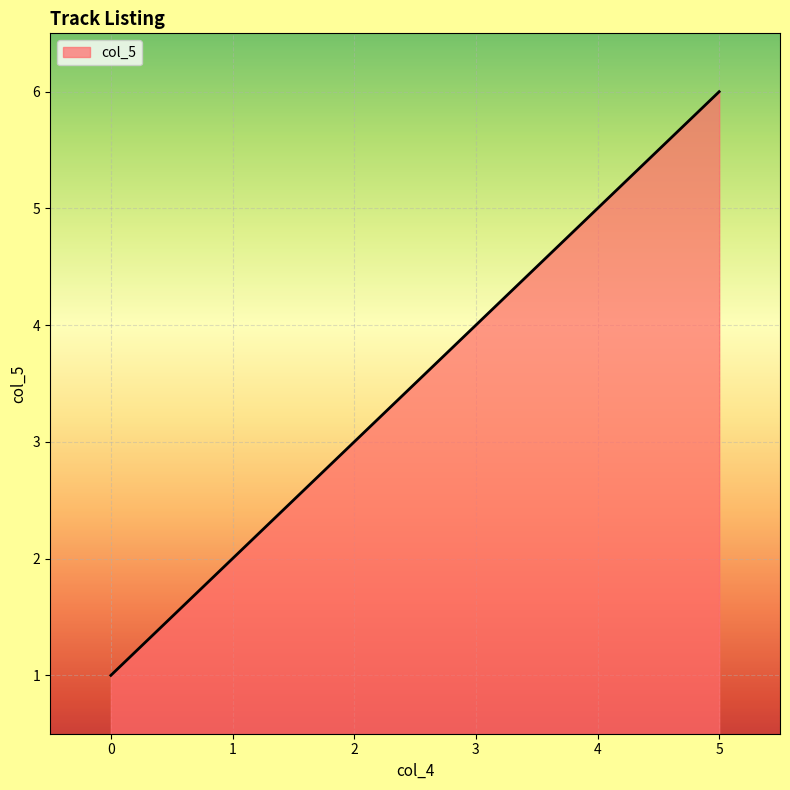

Where is the data nearest to the value 3?

2